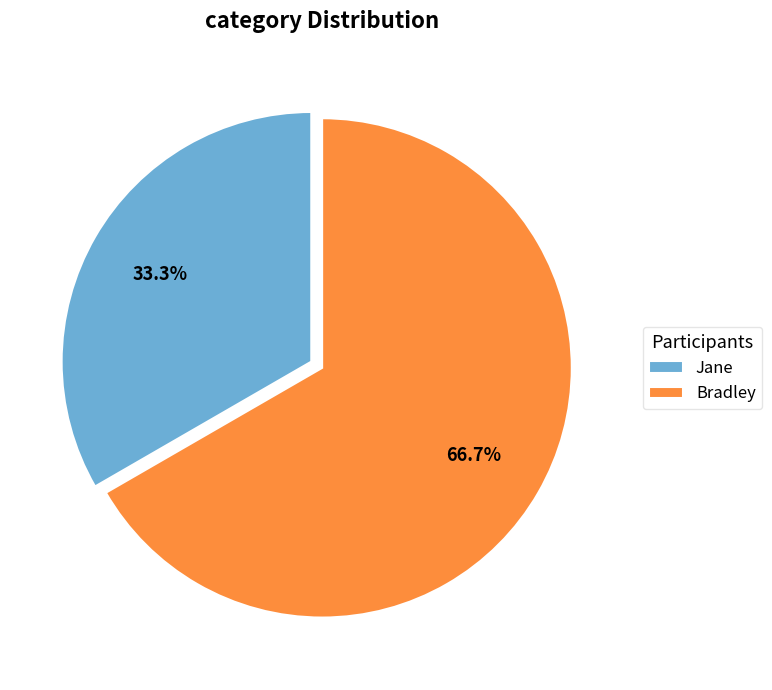

How many segments does this pie chart have?

2